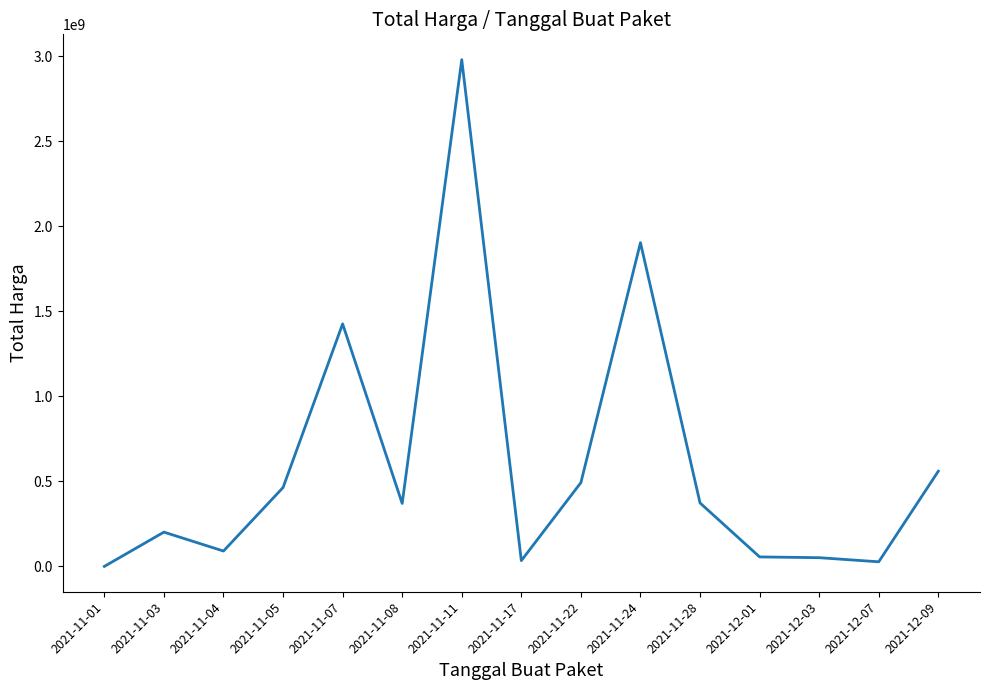

What is the sum of the values at 2021-11-24 and 2021-11-17?

1937619200